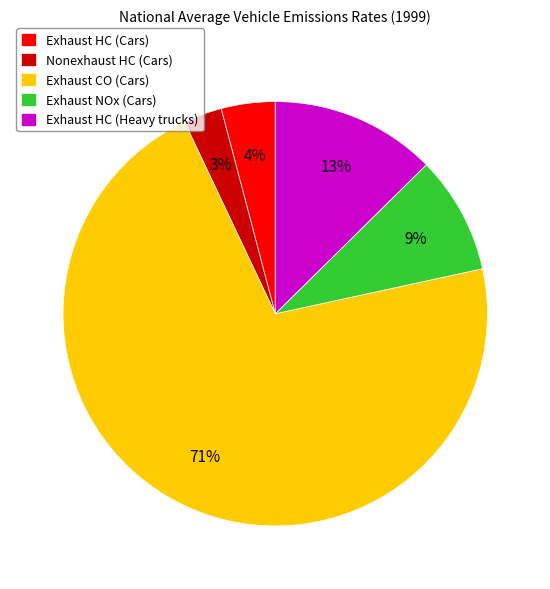

Which category accounts for the majority?

Exhaust CO (Cars)